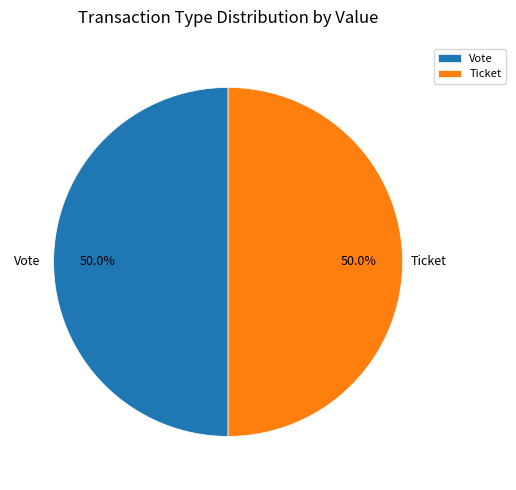

Approximately how many times larger is the value at Ticket compared to Vote?

1.0